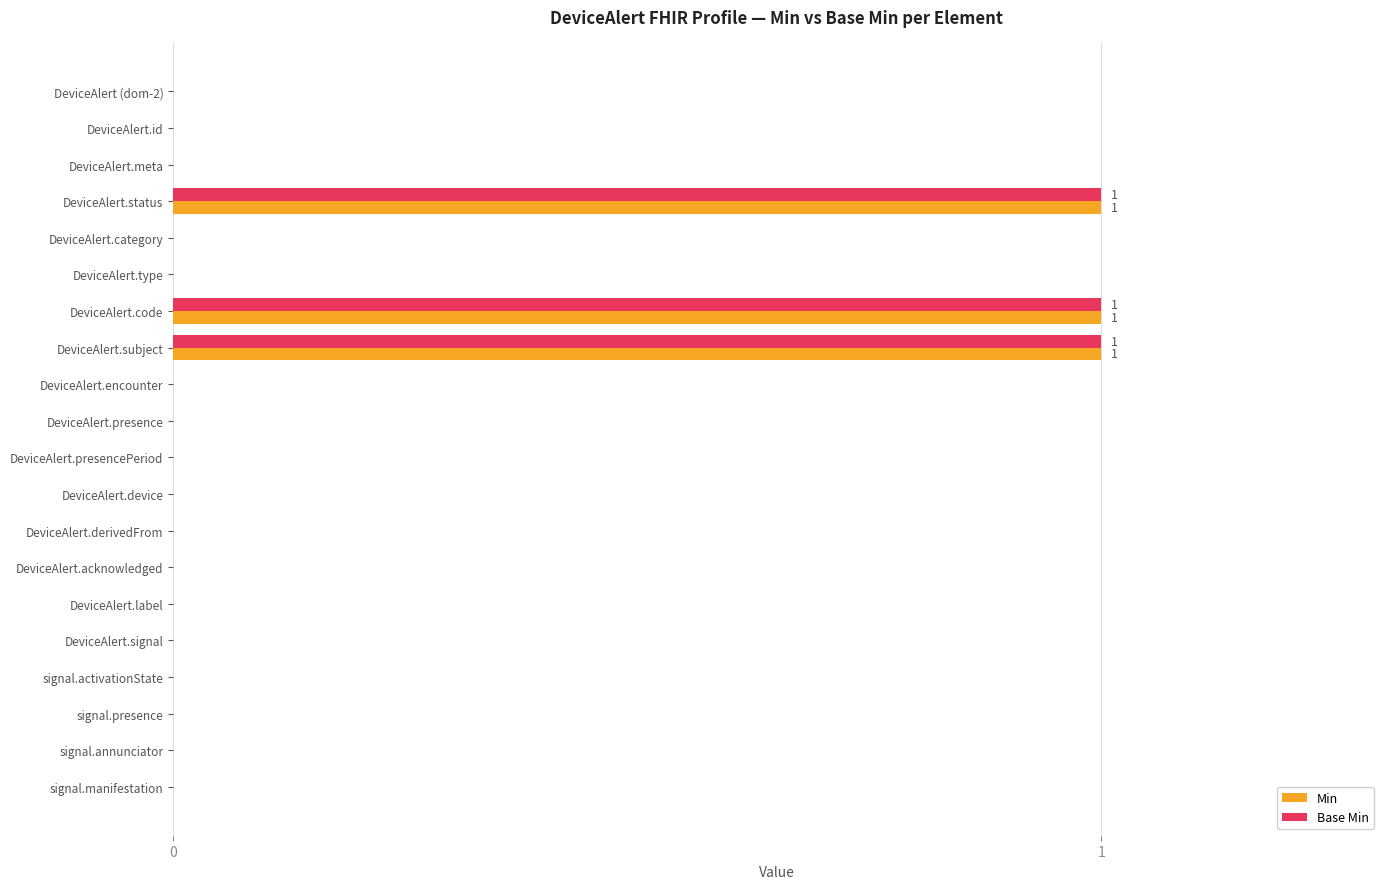

What are all the series names shown in the legend?

Min, Base Min